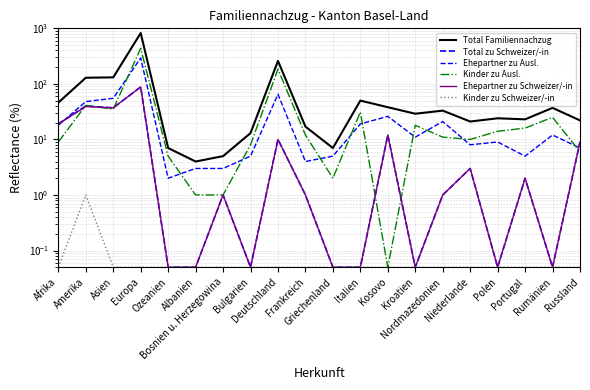

Which category has the highest value in the Kinder zu Ausl. series?

Europa